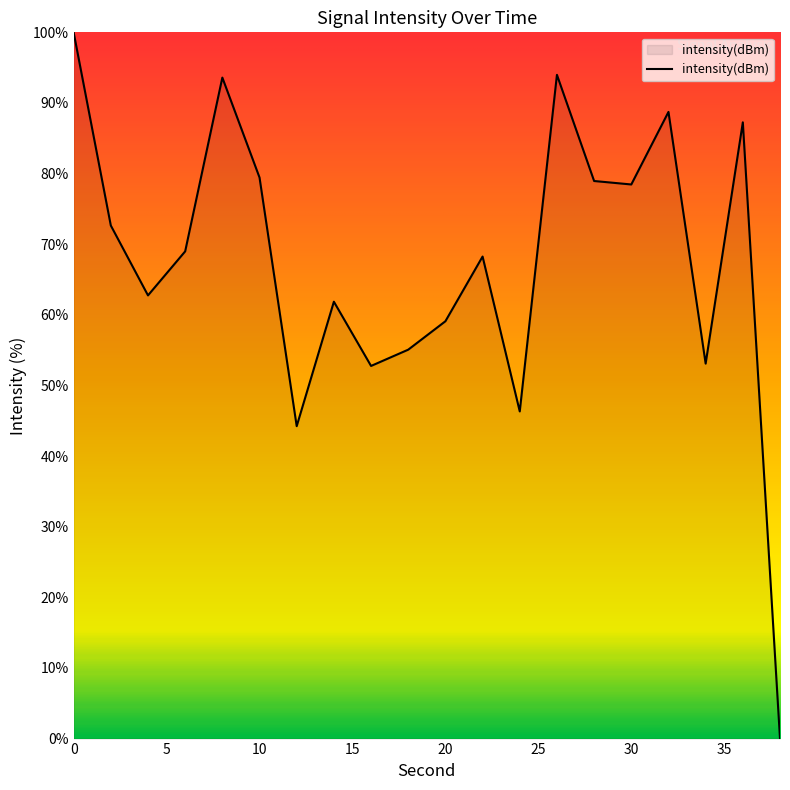

Reading left to right, extract all data points from this chart.

0=100.0	2=72.6	4=62.8	6=69.0	8=93.6	10=79.4	12=44.2	14=61.9	16=52.8	18=55.1	20=59.1	22=68.3	24=46.3	26=94.0	28=78.9	30=78.5	32=88.7	34=53.1	36=87.3	38=0.0